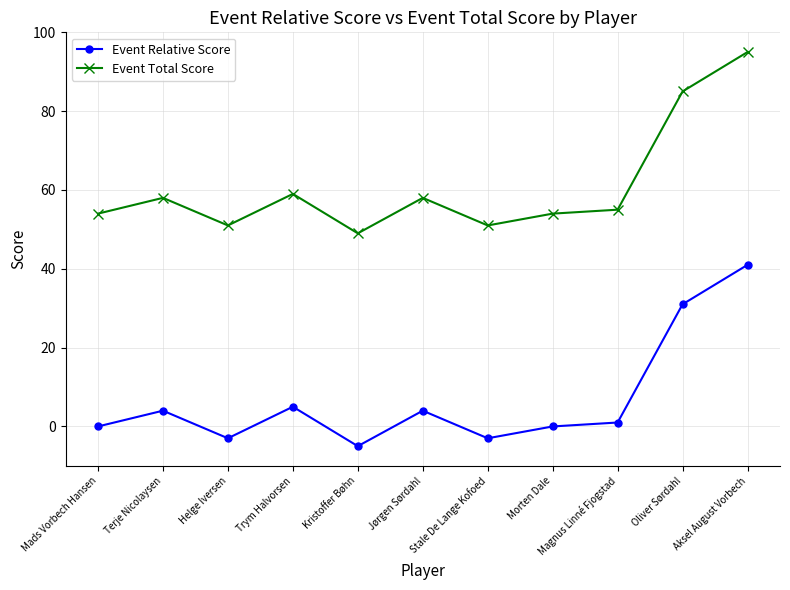

What is the difference between the highest and lowest values at Jørgen Sørdahl?

54